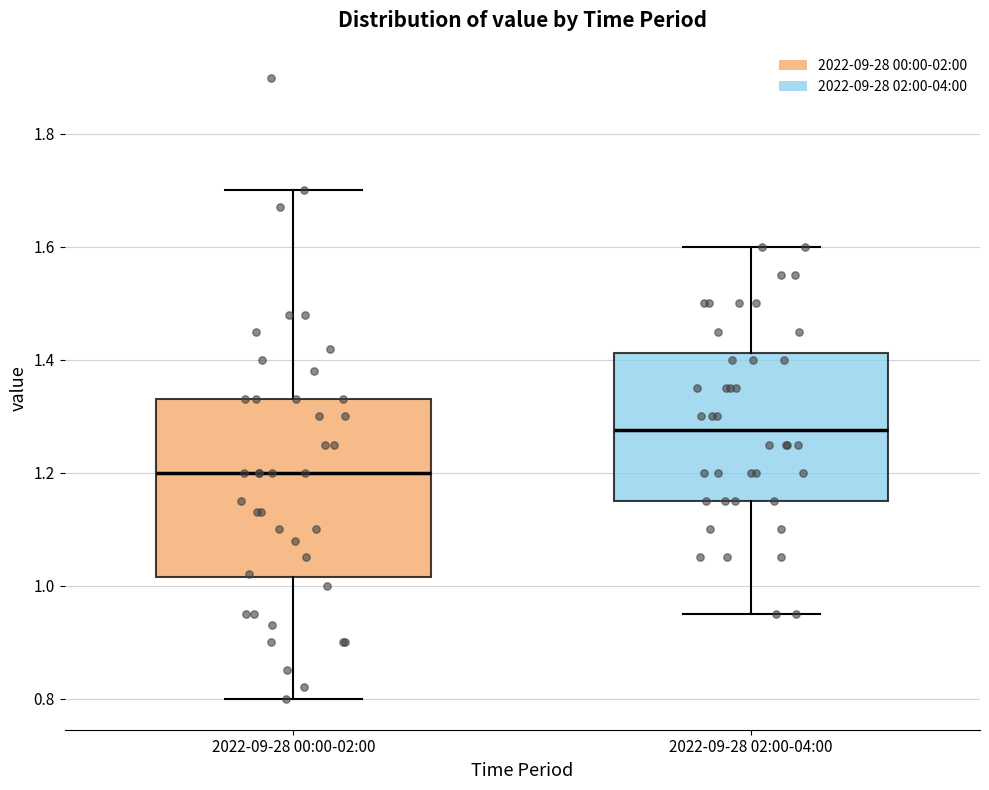

Which box's median line is the lowest?

2022-09-28 00:00-02:00